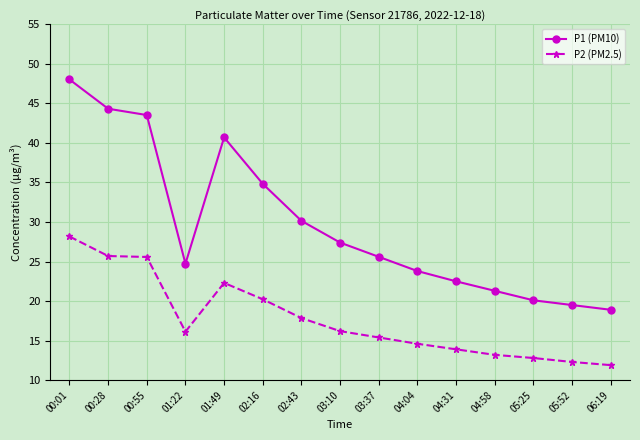

What is the difference between the P1 (PM10) values at 04:04 and 02:16?

11.0